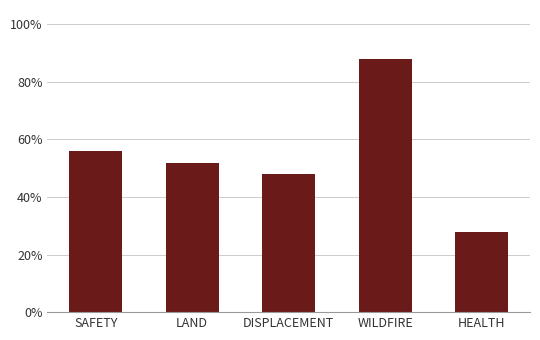

Are the bars horizontal?

No